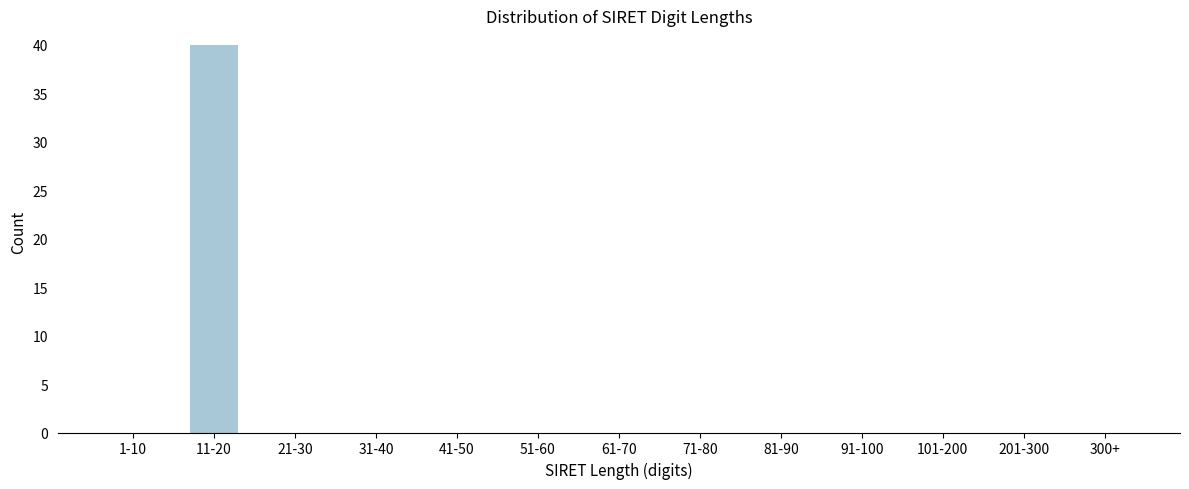

Reading left to right, extract all data points from this chart.

1-10=0	11-20=40	21-30=0	31-40=0	41-50=0	51-60=0	61-70=0	71-80=0	81-90=0	91-100=0	101-200=0	201-300=0	300+=0